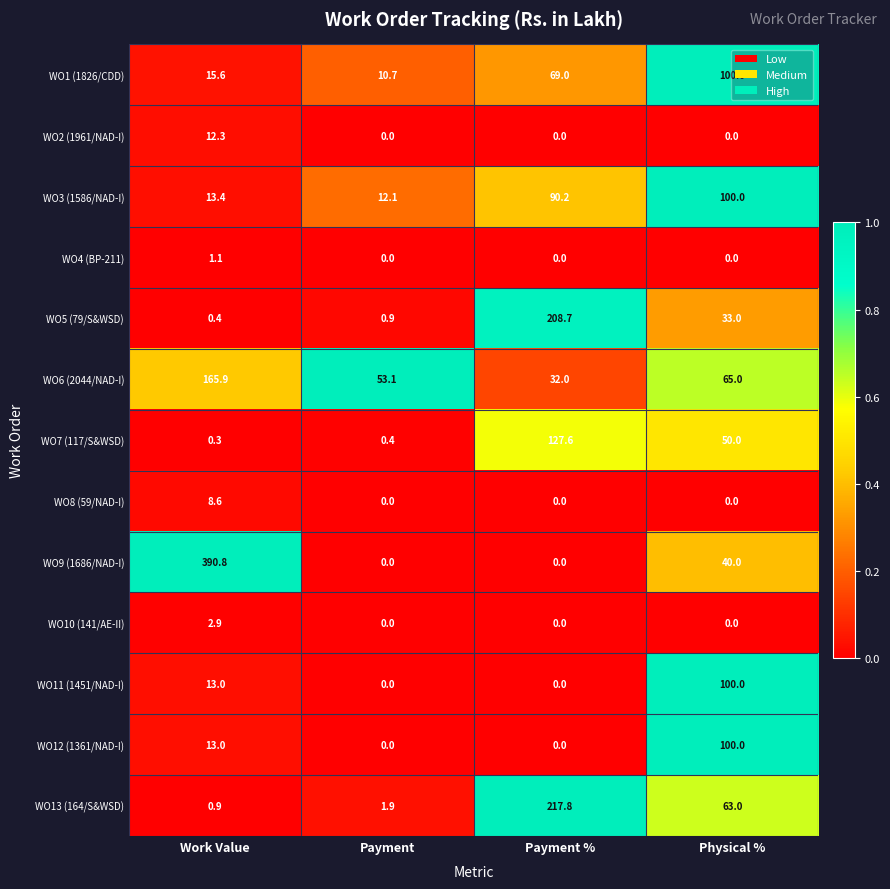

List the labels in order of WO13 (164/S&WSD) value, smallest first.

Work Value, Payment, Physical %, Payment %